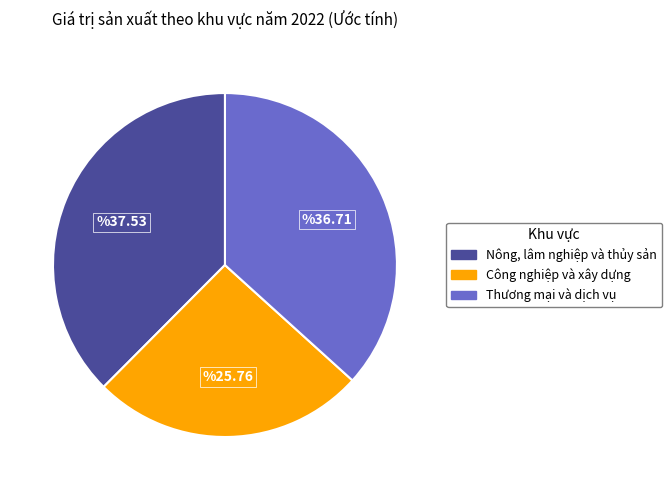

Do Thương mại và dịch vụ and Nông, lâm nghiệp và thủy sản together represent more than half of the pie?

Yes